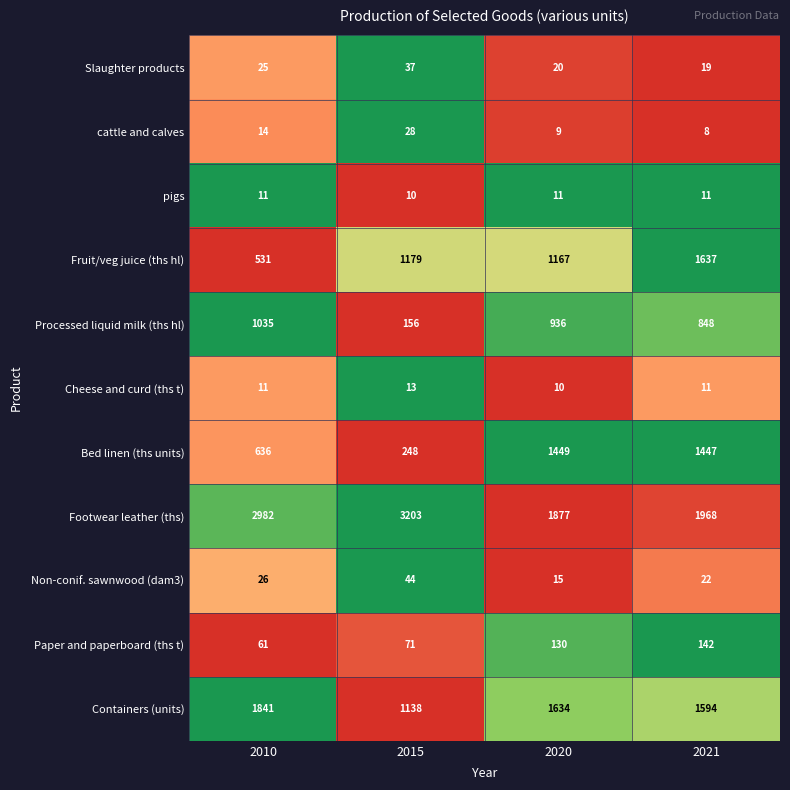

Is it true that Containers (units) equals 1712 at 2015?

False